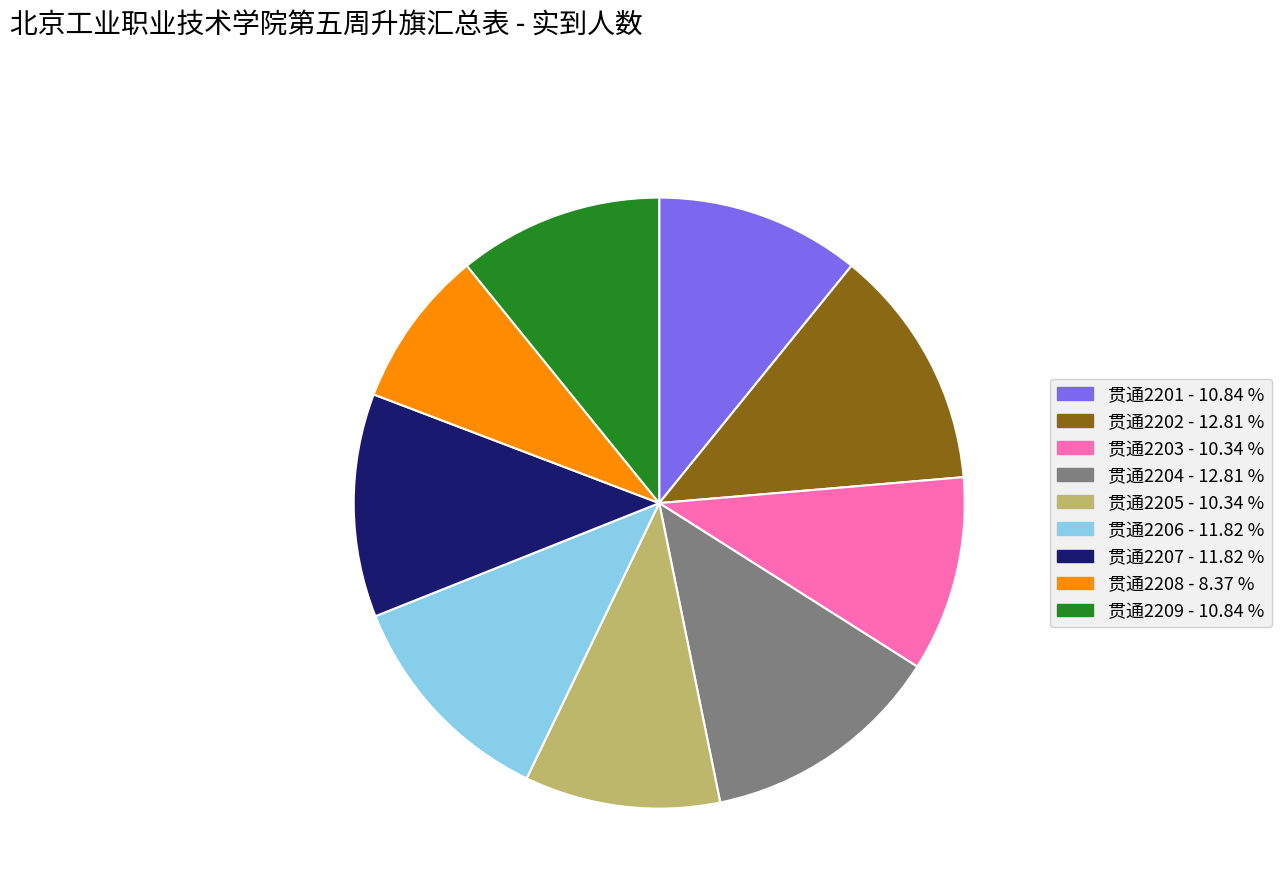

Does 贯通2204 represent more than half of the total?

No